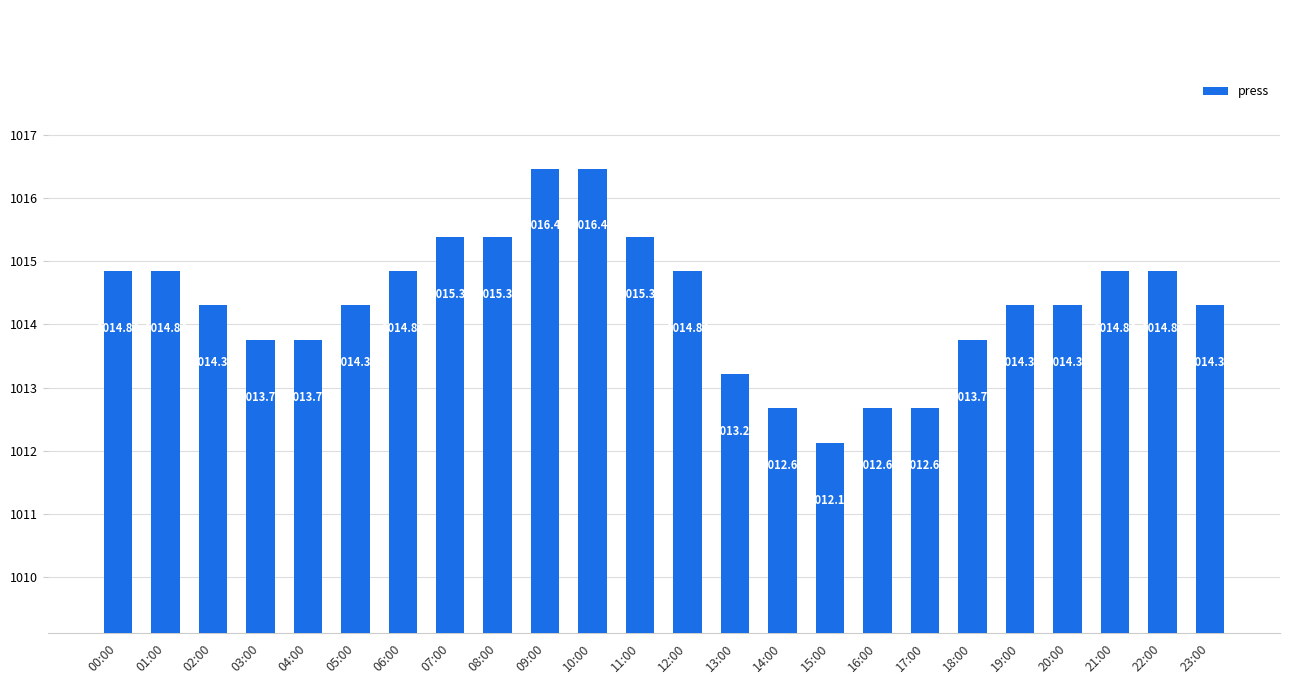

What is the difference between the values at 21:00 and 07:00?

0.5